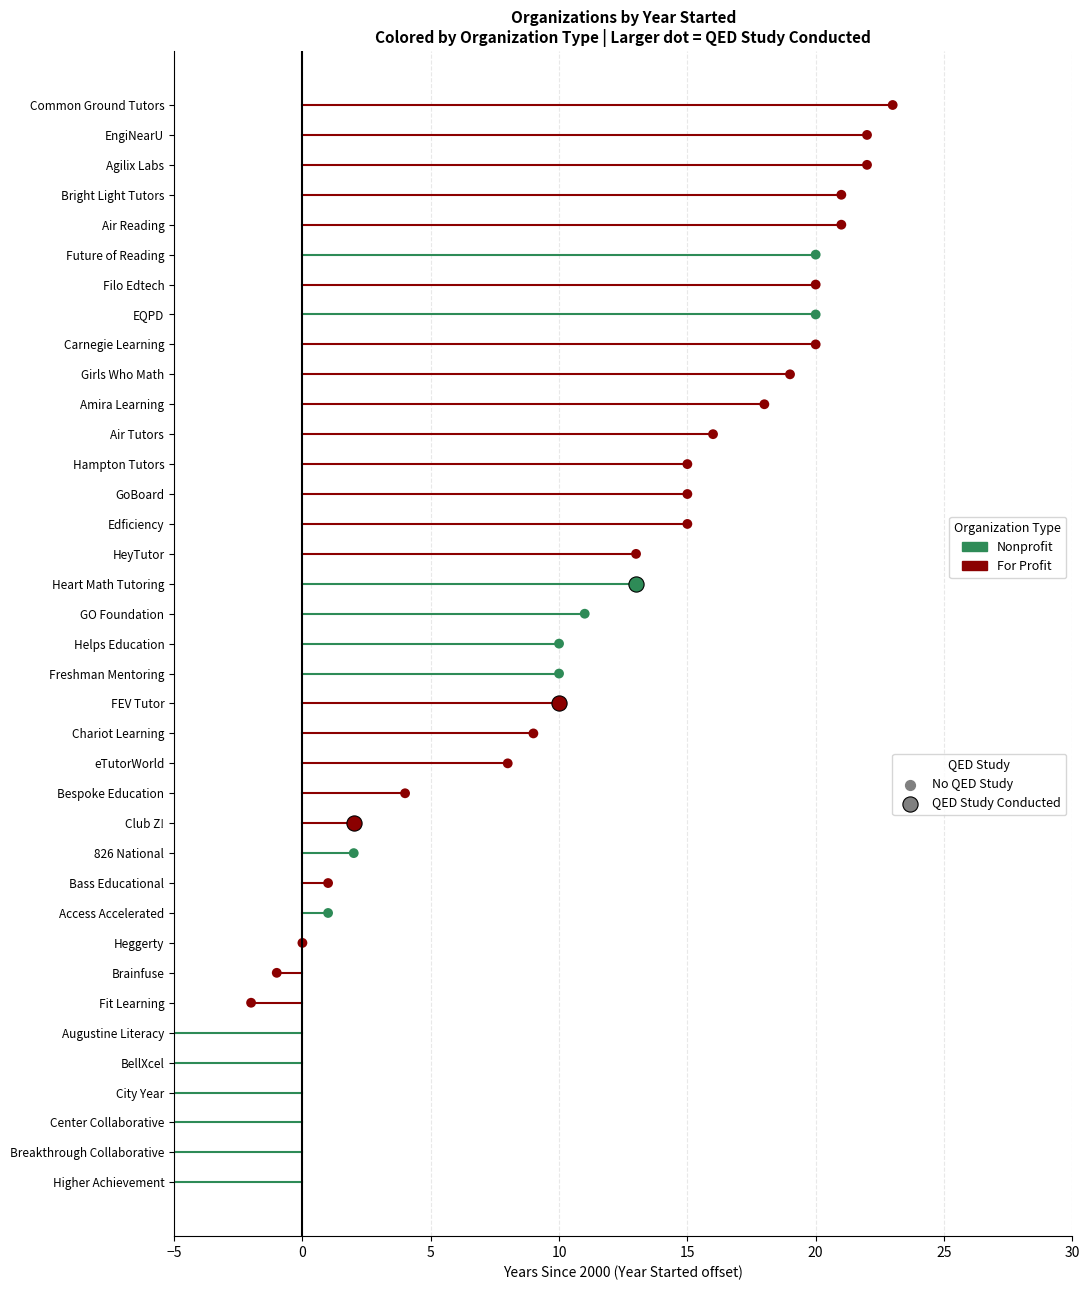

Between 1 and 4, which is larger?

4